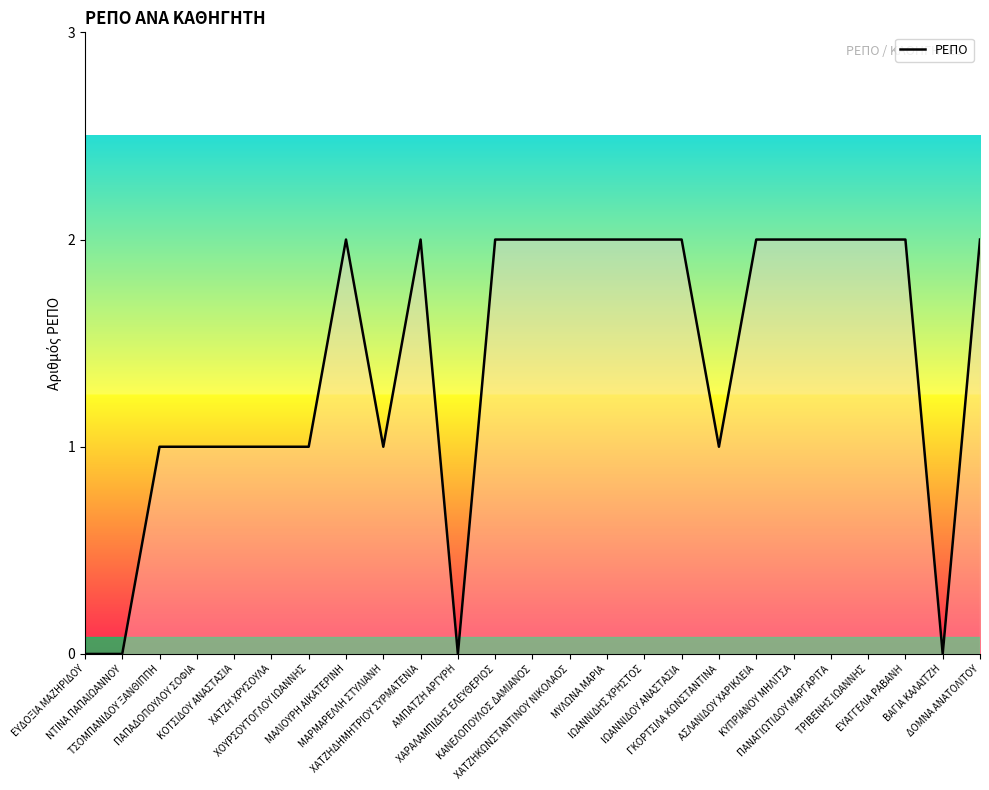

Is it true that the value at ΤΡΙΒΕΝΗΣ ΙΩΑΝΝΗΣ is 1?

False